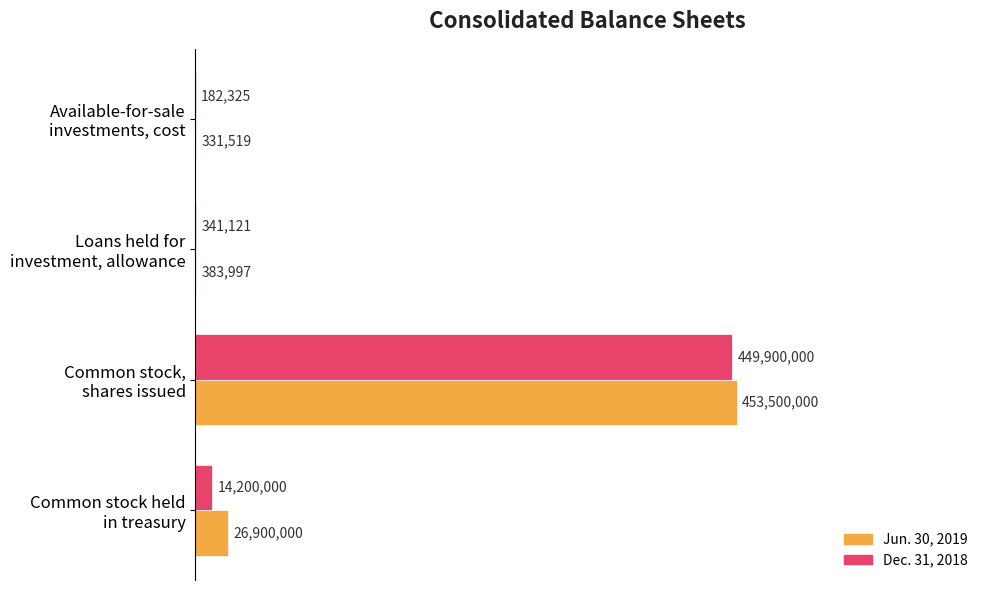

What are all the series names shown in the legend?

Jun. 30, 2019, Dec. 31, 2018